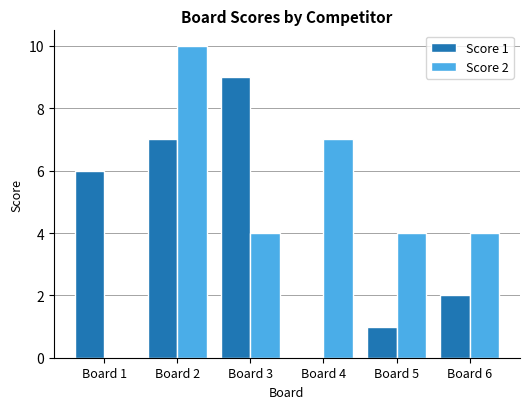

Which series changed the most between Board 1 and Board 3?

Score 2